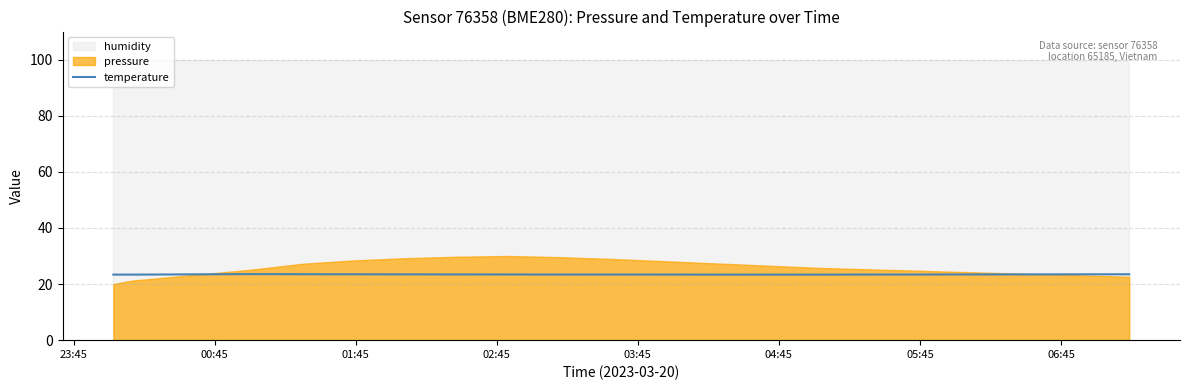

The value at 06:45 is 9.8. True or false?

False